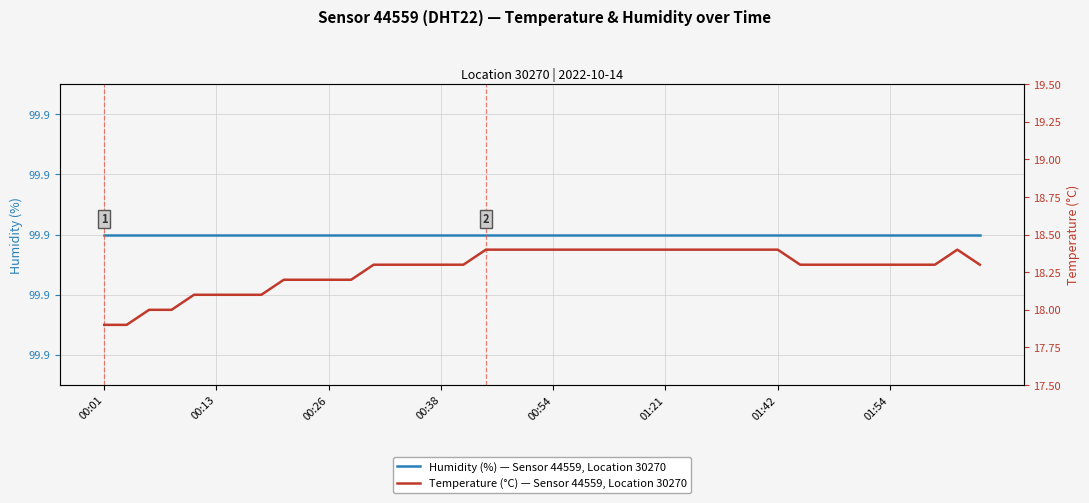

What are all the series names shown in the legend?

Humidity (%) — Sensor 44559, Location 30270, Temperature (°C) — Sensor 44559, Location 30270